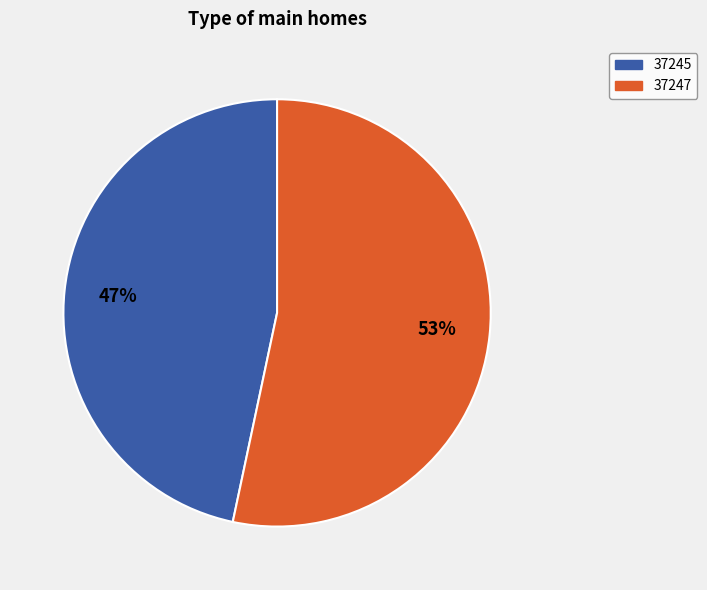

Is it true that 37247 is 53% of the pie?

True